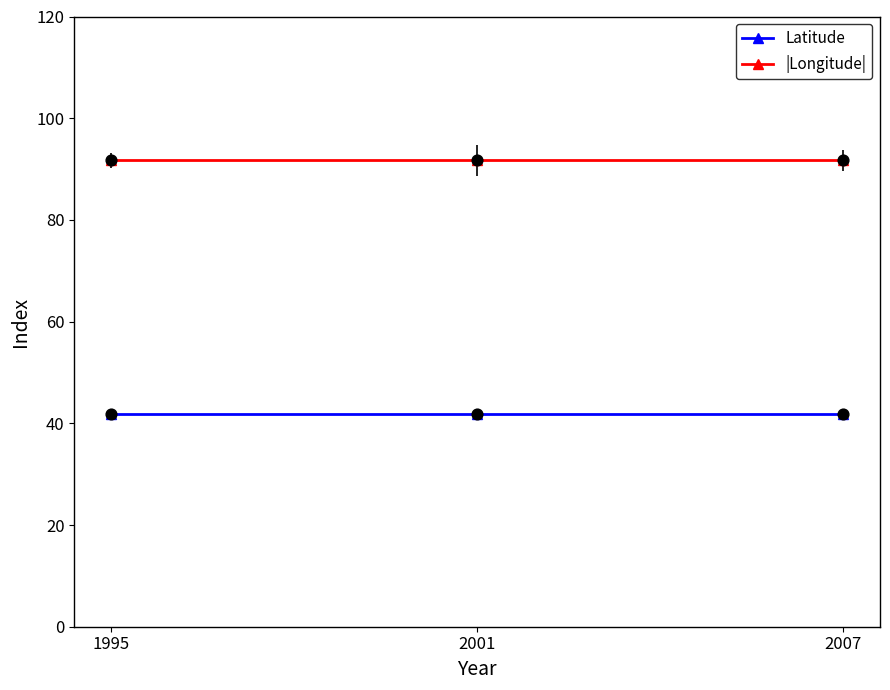

At how many categories does at least one series exceed 73?

3